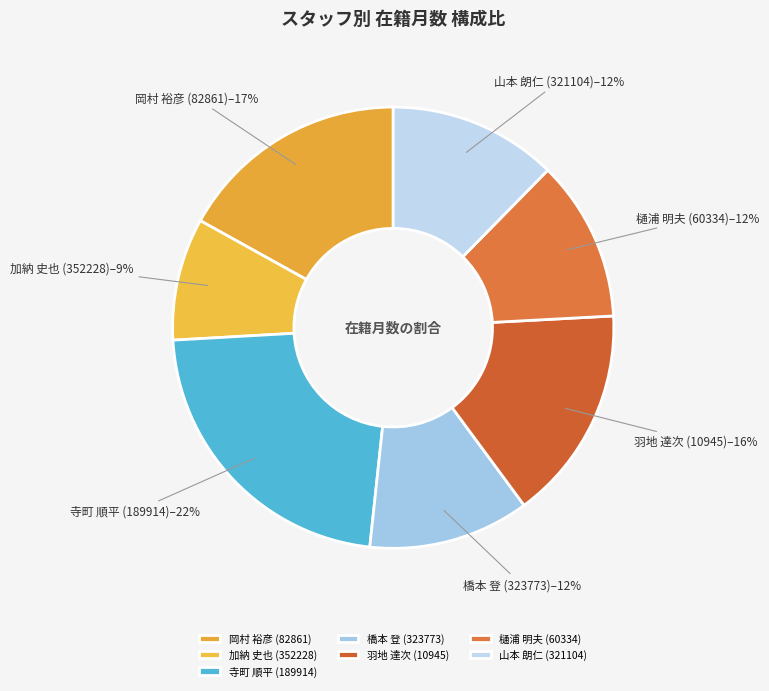

How many segments does this pie chart have?

7